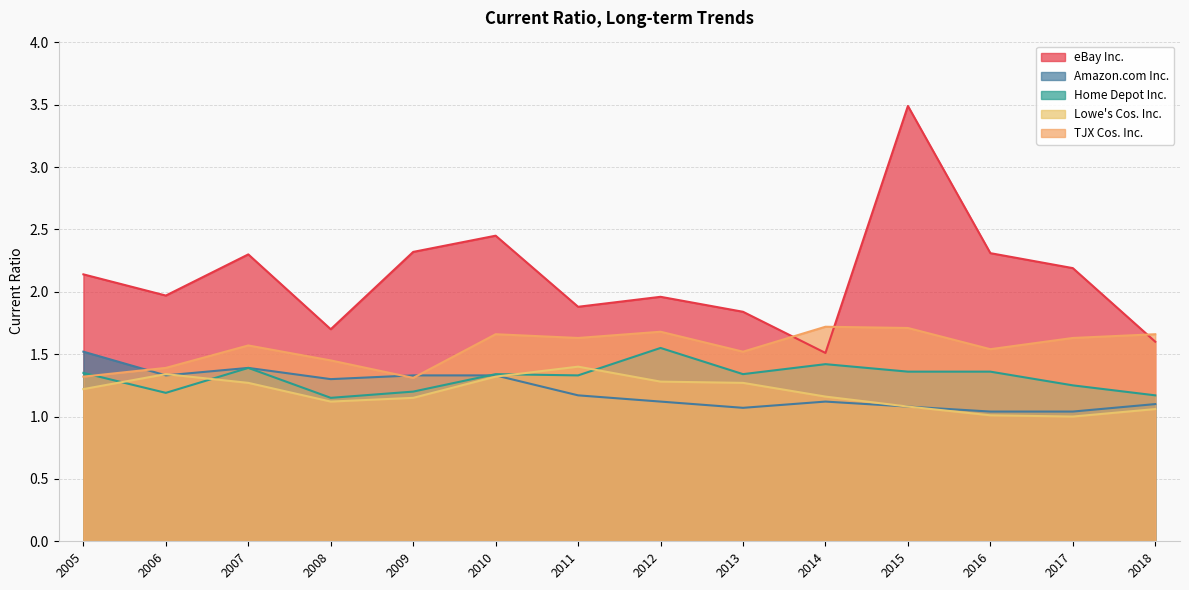

In Amazon.com Inc., how many points are lower than both neighbors (excluding endpoints)?

3